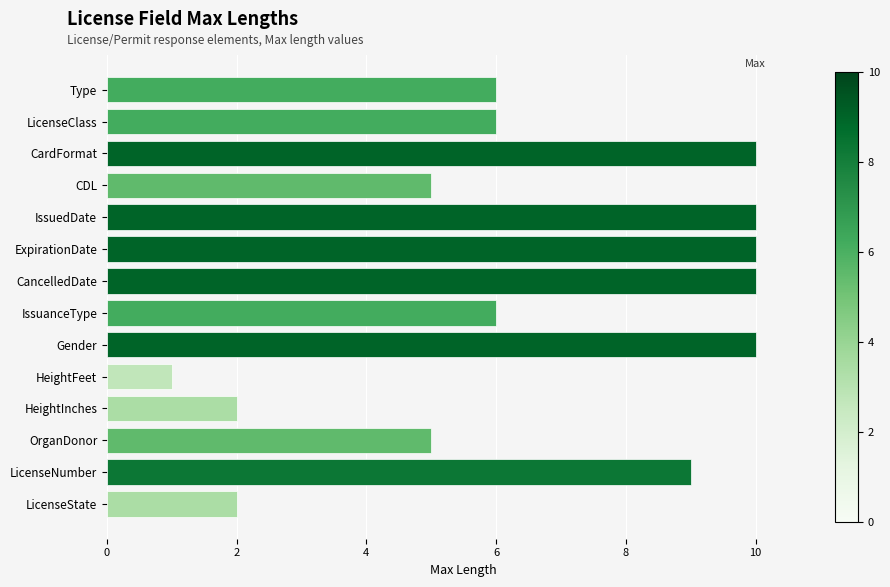

True or false: the data shows 7 at IssuedDate.

False